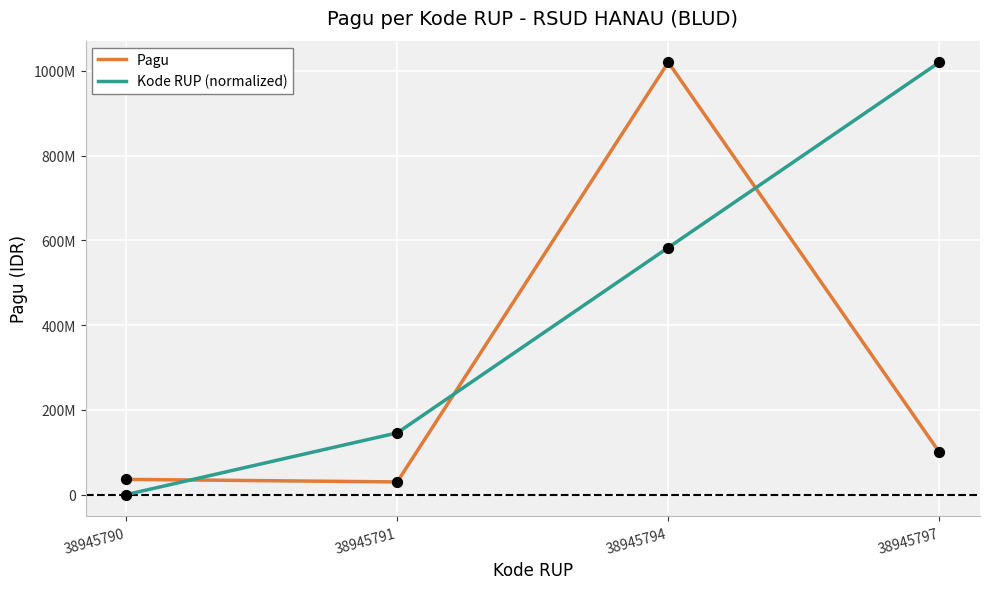

At which category is the sum across all series the highest?

38945794